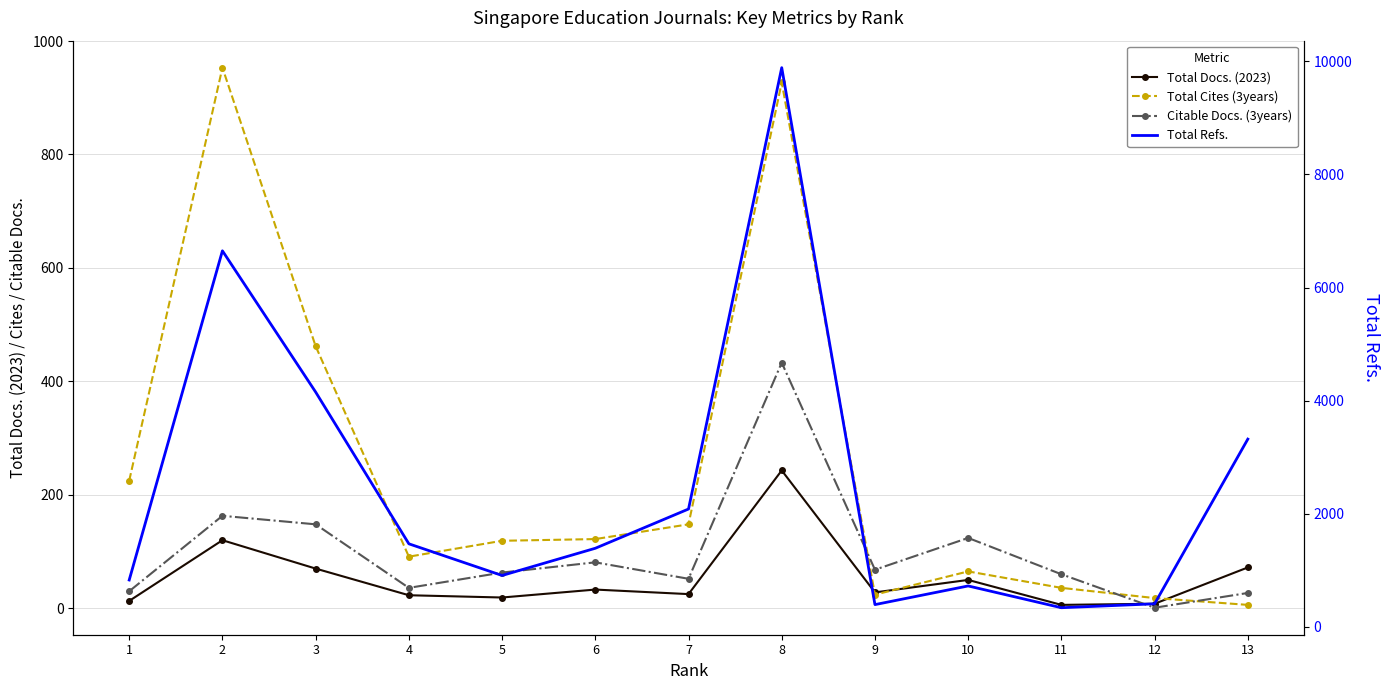

What is the value of the Total Cites (3years) point at the 7th from the left?

148